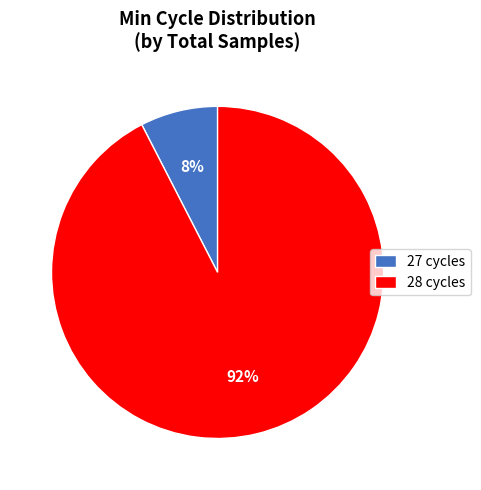

True or false: 27 cycles accounts for 8% of the total.

True